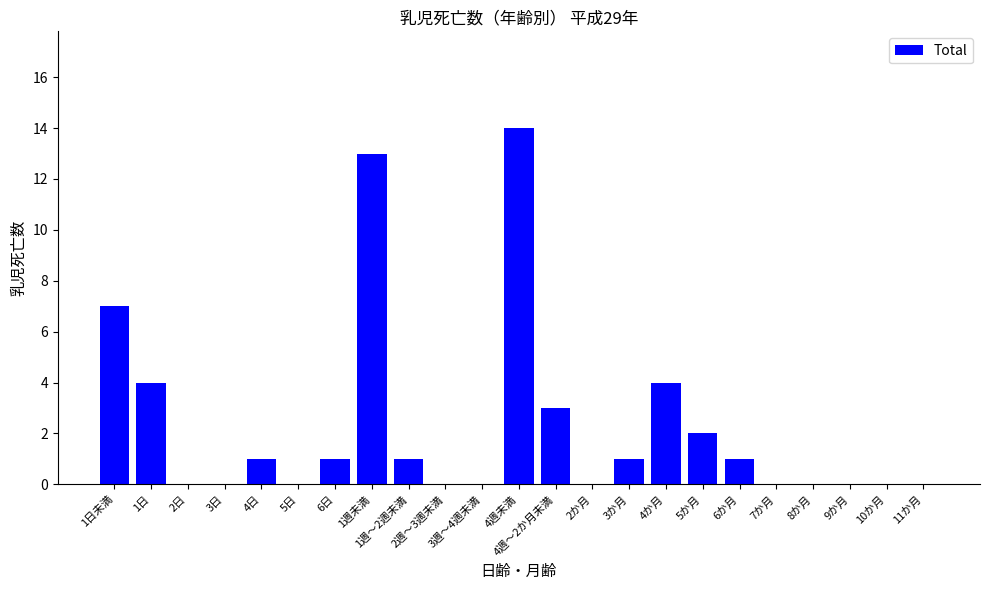

What is the sum of all values?

52